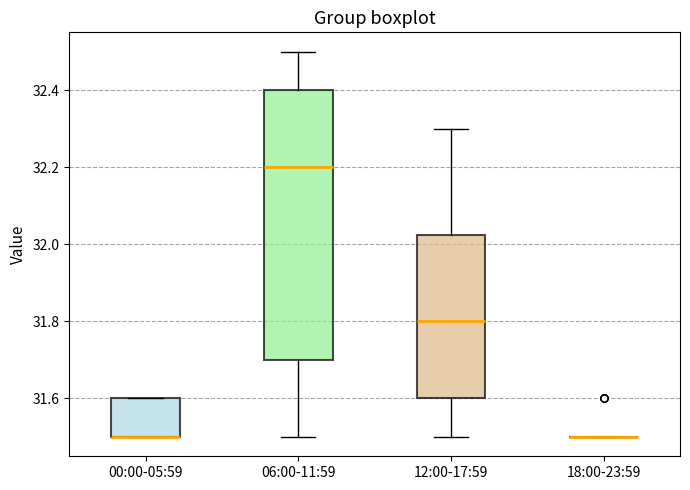

Reading left to right, transcribe this box plot: for each box, give where its median line is, the range the box spans, and where its two whiskers end, as read against the y-axis. The values are not printed on the chart, so give them approximately, as read against the axis.

00:00-05:59: median 31.50 (drawn on the box's lower edge), box 31.50 to 31.60, whiskers 31.50 to 31.60
06:00-11:59: median 32.20, box 31.70 to 32.40, whiskers 31.50 to 32.50
12:00-17:59: median 31.80, box 31.60 to 32.02, whiskers 31.50 to 32.30
18:00-23:59: box collapsed to a line at 31.50, whiskers 31.50 to 31.50